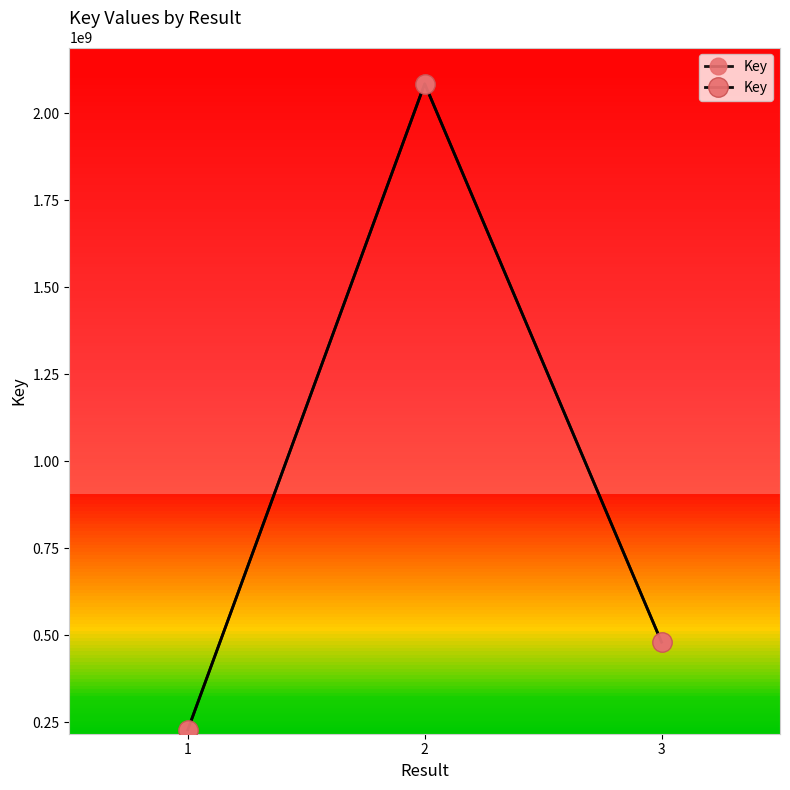

Rank the categories by value from highest to lowest.

2, 3, 1